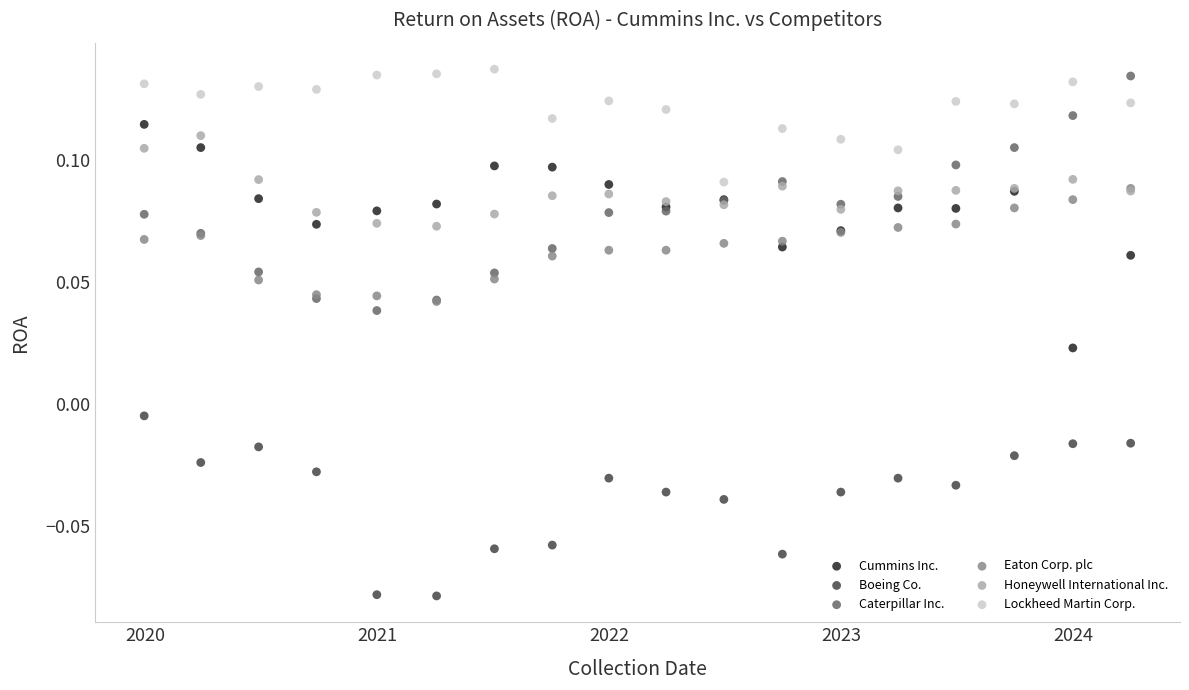

Which series contains the lowest Y value?

Boeing Co.